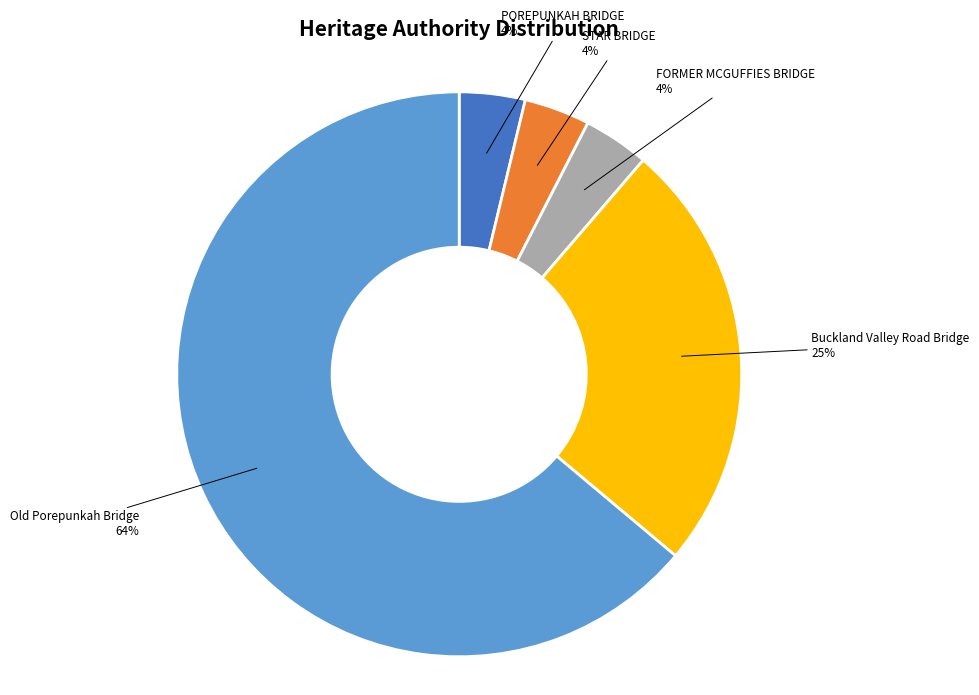

Count the number of slices in the pie.

5